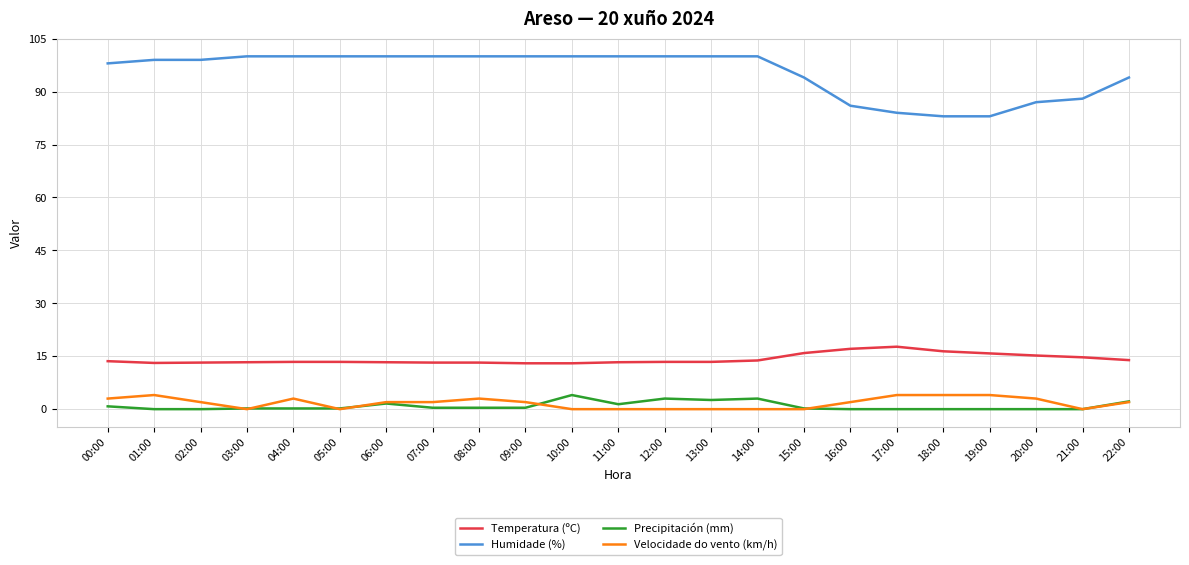

Which series changed the most between 12:00 and 17:00?

Humidade (%)